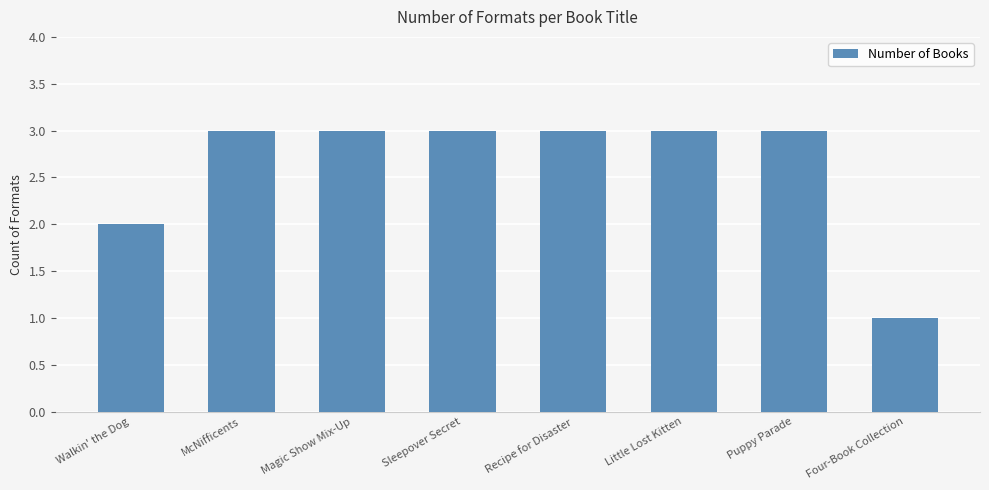

How many data points does each series have?

8